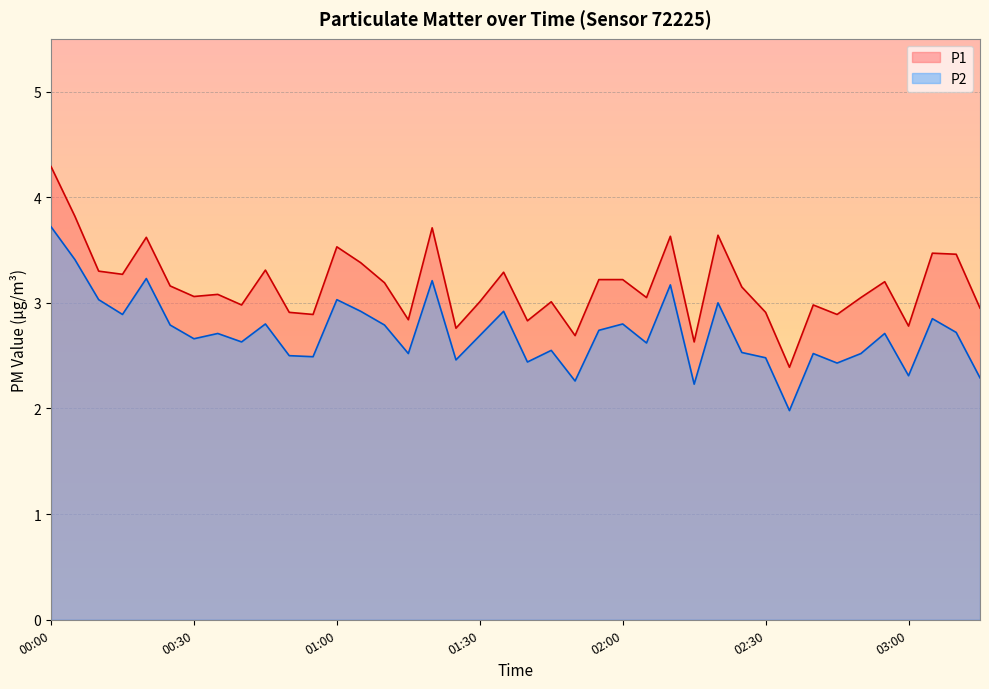

True or false: P1 has a value of 4.7 at 00:55.

False